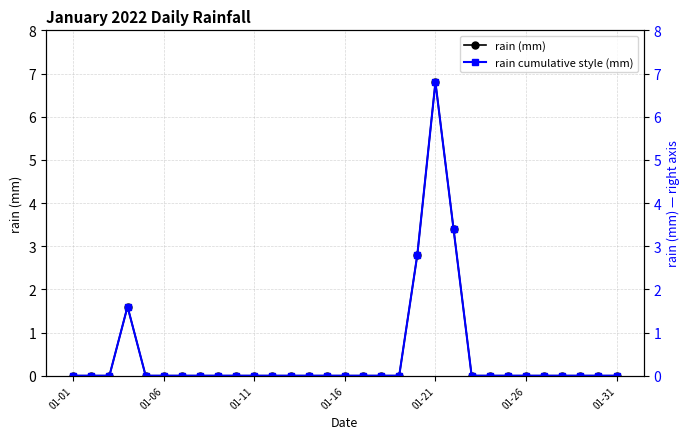

What is the maximum value for rain (mm)?

6.8